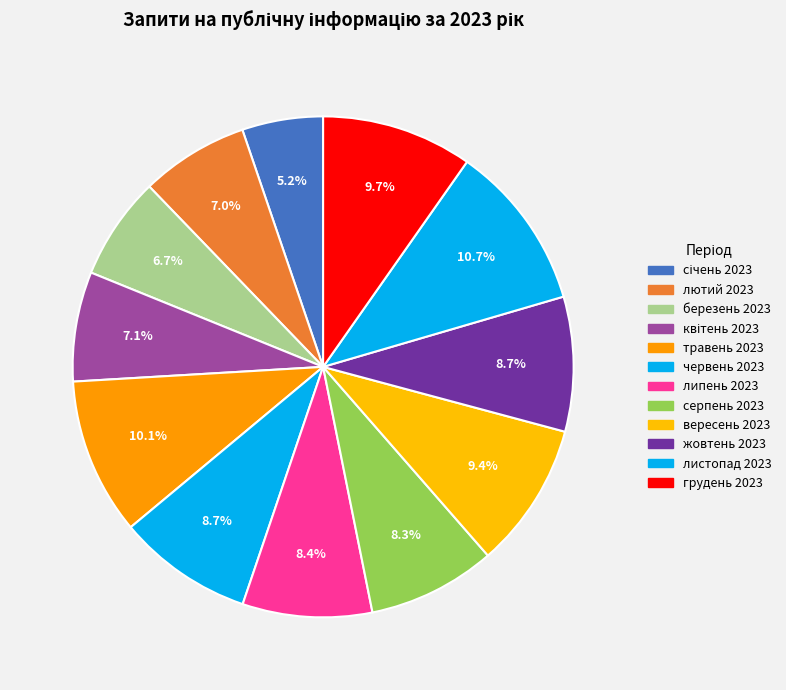

Rank the categories by value from lowest to highest.

січень 2023, березень 2023, лютий 2023, квітень 2023, серпень 2023, липень 2023, жовтень 2023, червень 2023, вересень 2023, грудень 2023, травень 2023, листопад 2023